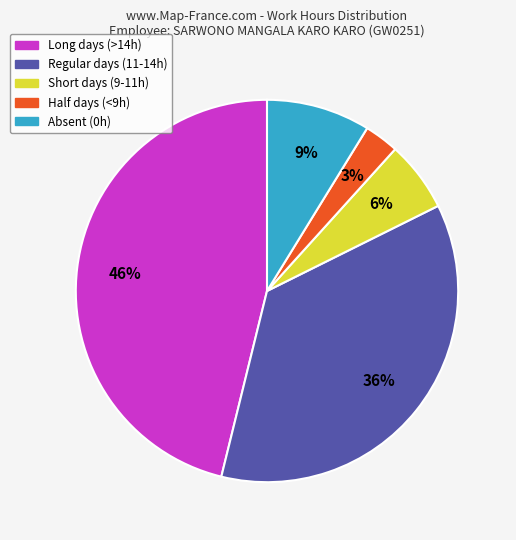

Which has a higher value, Long days (>14h) or Short days (9-11h)?

Long days (>14h)